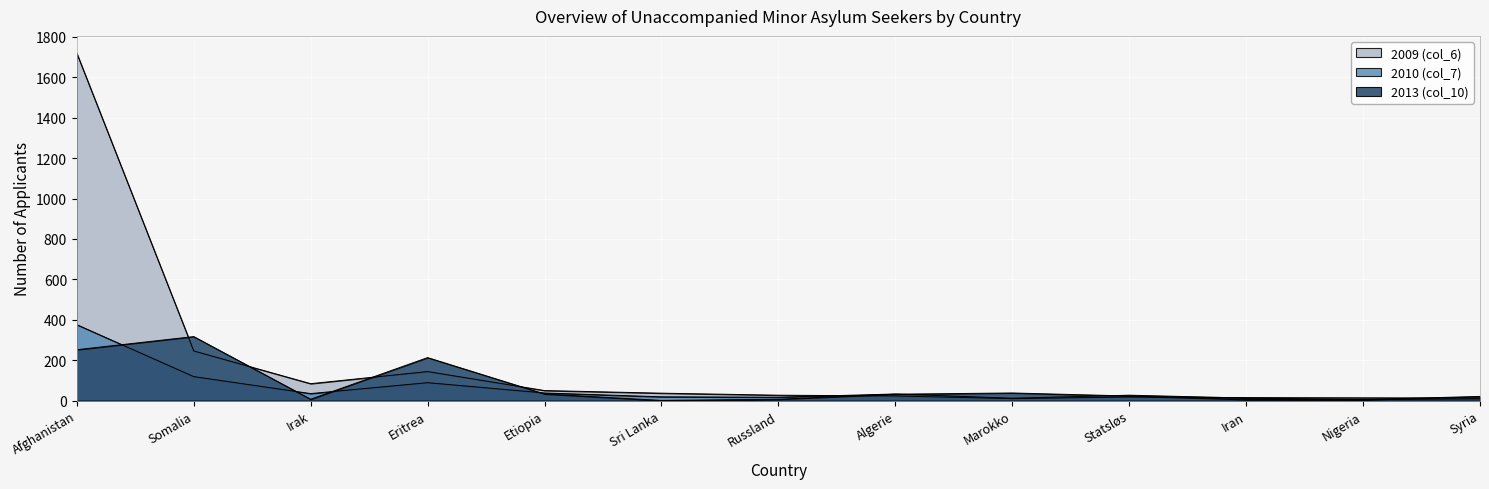

At how many categories does at least one series exceed 679?

1